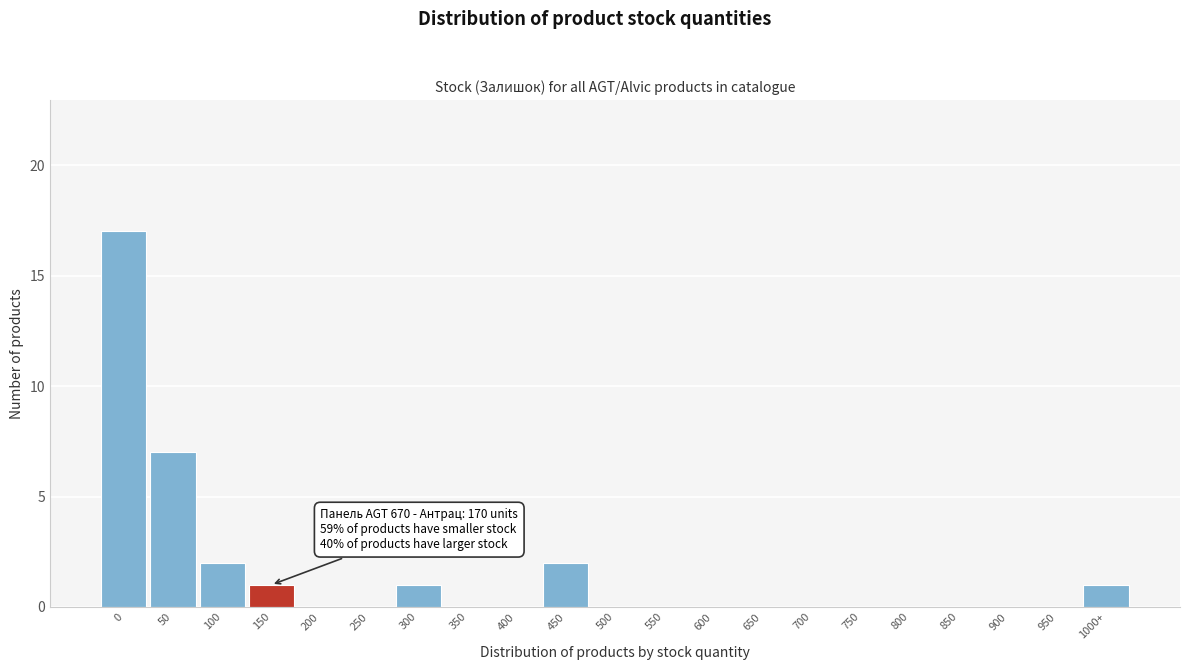

Reading right to left, list all the values displayed in this chart.

1000+=1	950=0	900=0	850=0	800=0	750=0	700=0	650=0	600=0	550=0	500=0	450=2	400=0	350=0	300=1	250=0	200=0	150=1	100=2	50=7	0=17